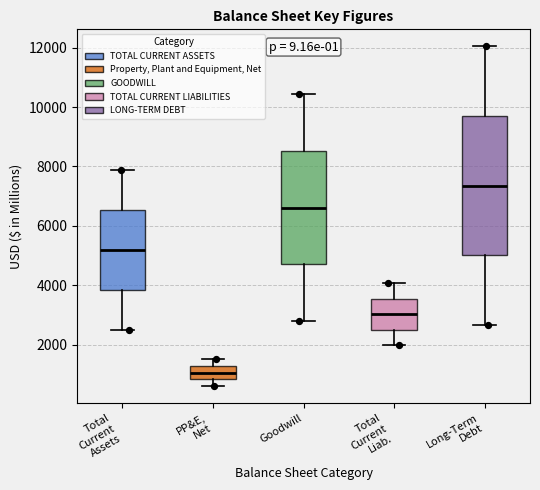

Reading left to right, transcribe this box plot: for each box, give where its median line is, the range the box spans, and where its two whiskers end, as read against the y-axis. The values are not printed on the chart, so give them approximately, as read against the axis.

Total Current Assets: median 5200, box 3800 to 6600, whiskers 2400 to 7800
PP&E, Net: median 1000, box 800 to 1200, whiskers 600 to 1600
Goodwill: median 6600, box 4800 to 8600, whiskers 2800 to 10400
Total Current Liab.: median 3000, box 2600 to 3600, whiskers 2000 to 4000
Long-Term Debt: median 7400, box 5000 to 9600, whiskers 2600 to 12000